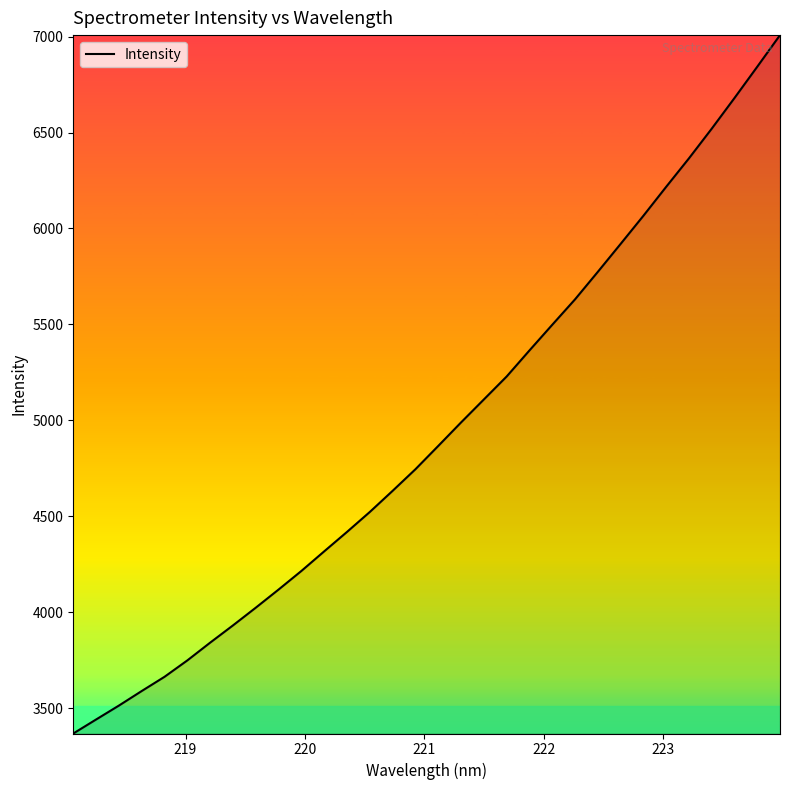

Does the chart display data point markers on the line(s)?

No